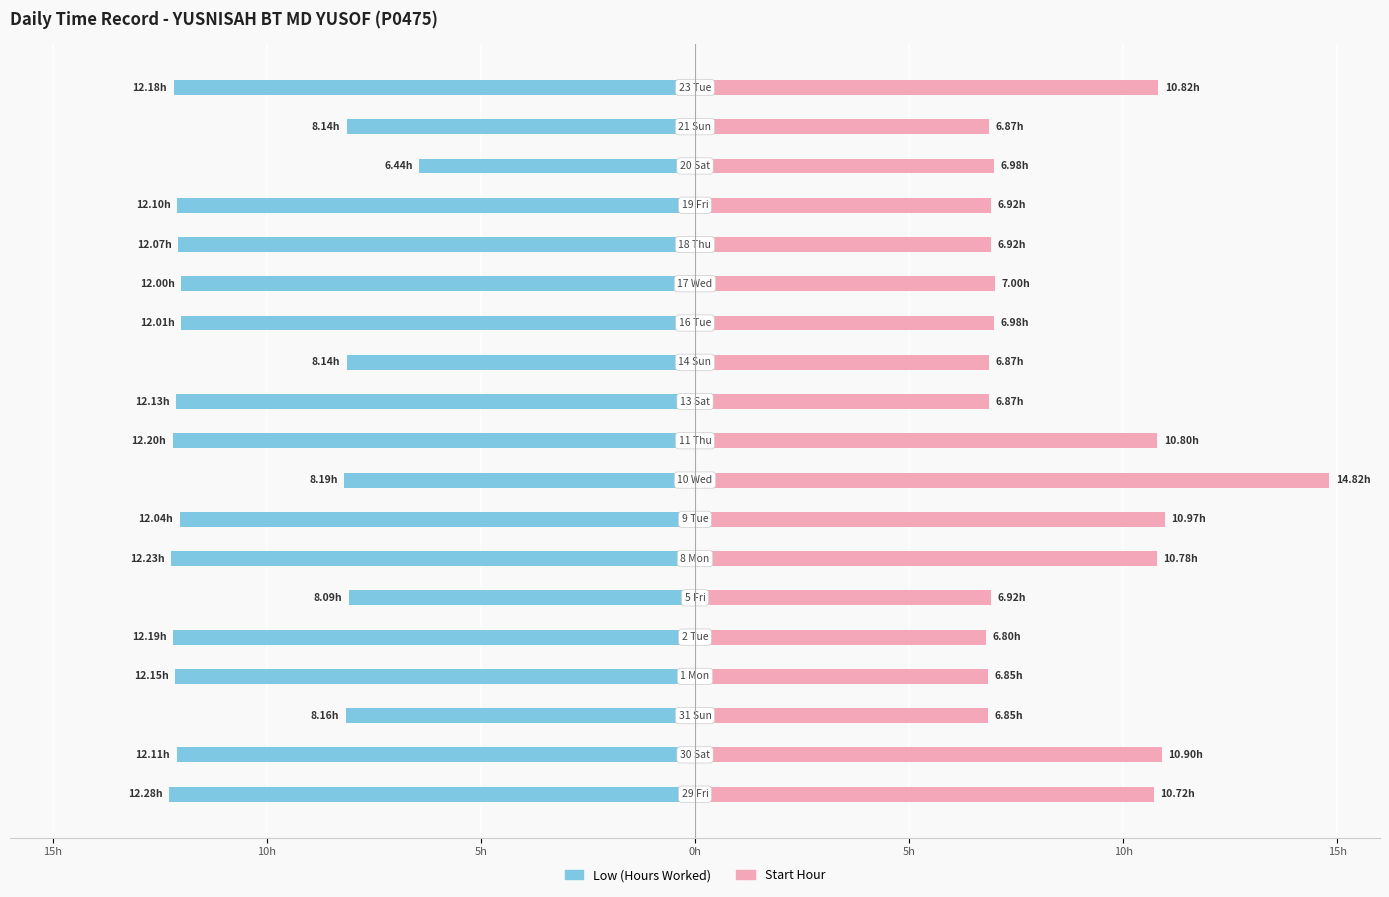

At which category is the sum across all series the highest?

8